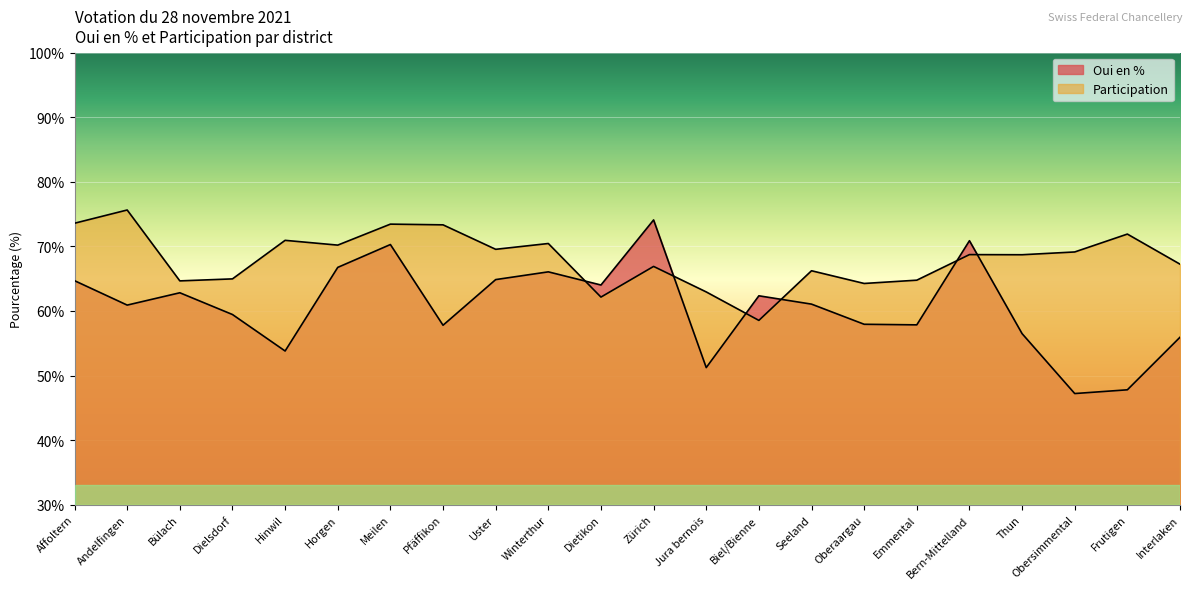

What is the label of the 6th point from the left?

Horgen